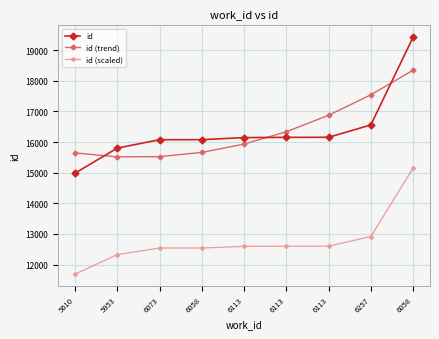

How many categories are shown in the chart?

9